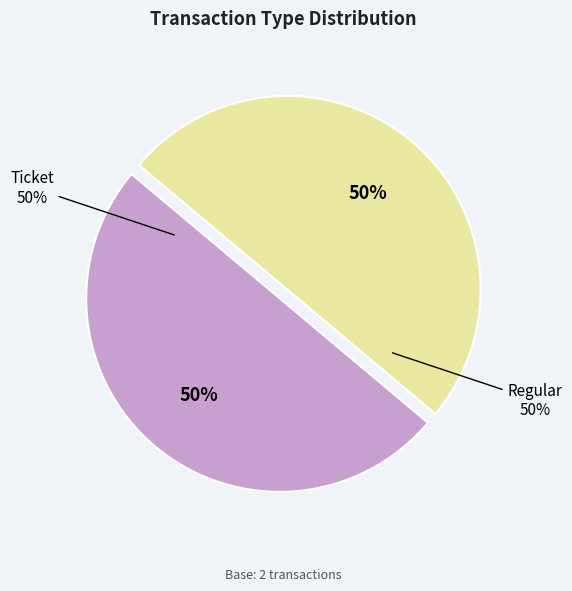

To the nearest percent, what is the combined percentage of Ticket and Regular?

100%